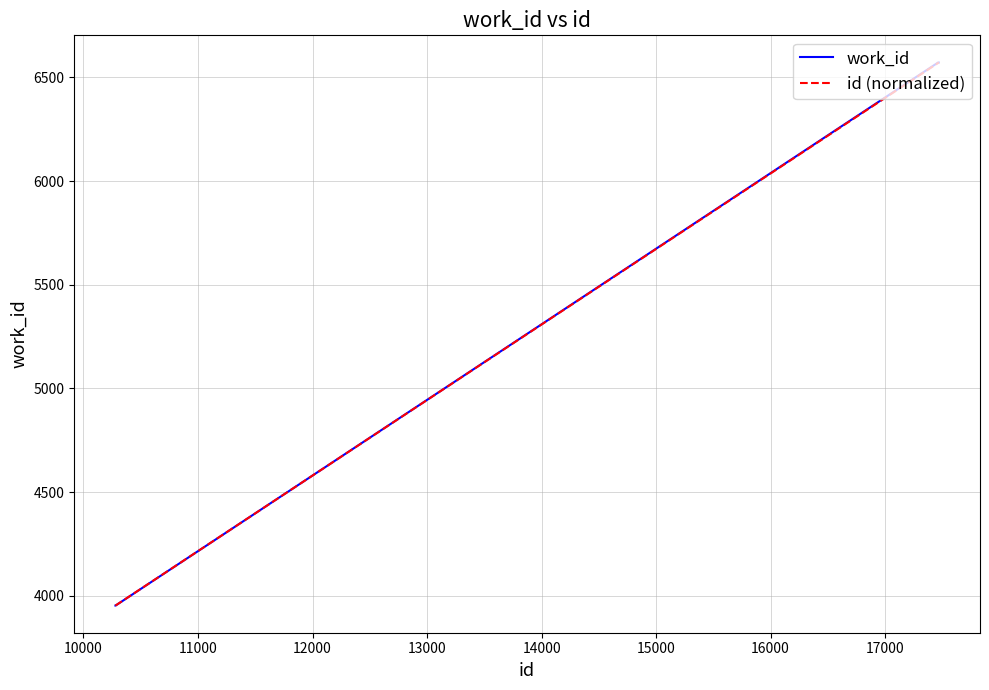

What is the maximum value for id (normalized)?

6572.0